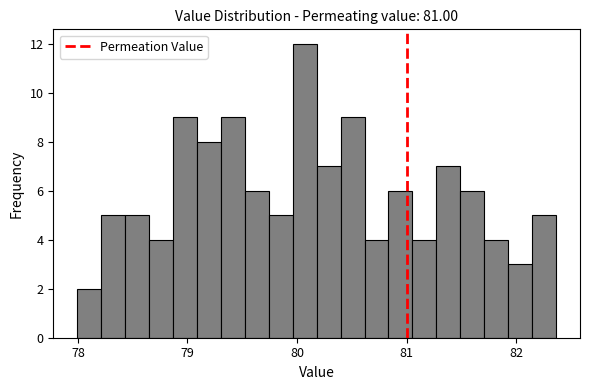

Read against the x-axis, roughly where is the centre of the tallest bar?

80.1